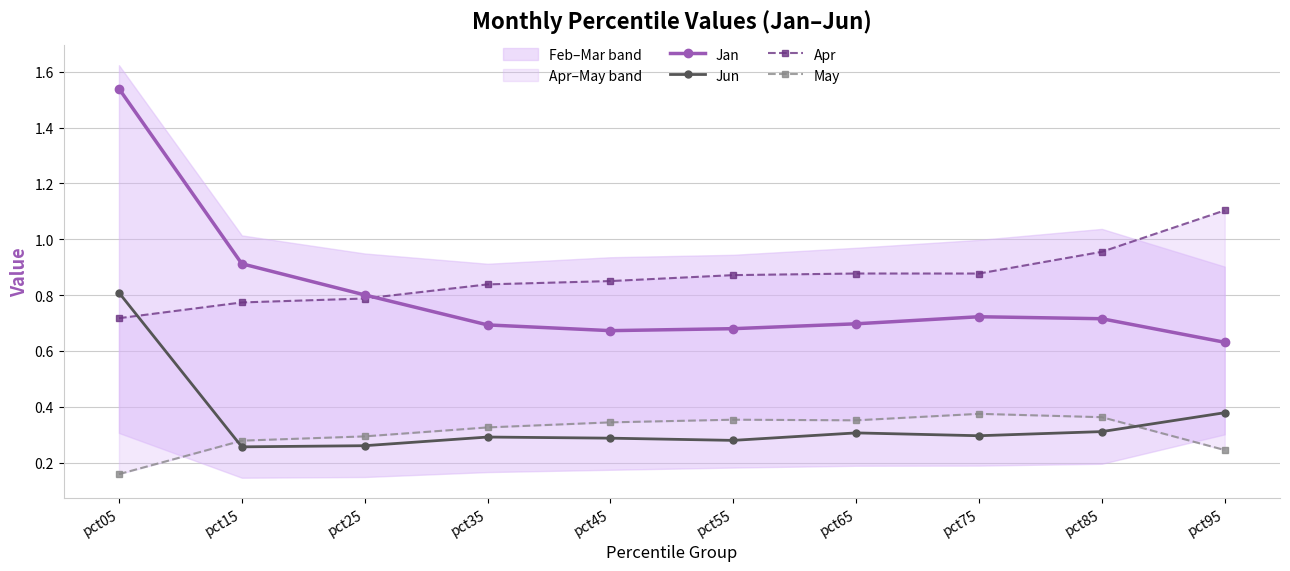

Which series has the widest spread of values?

Jan